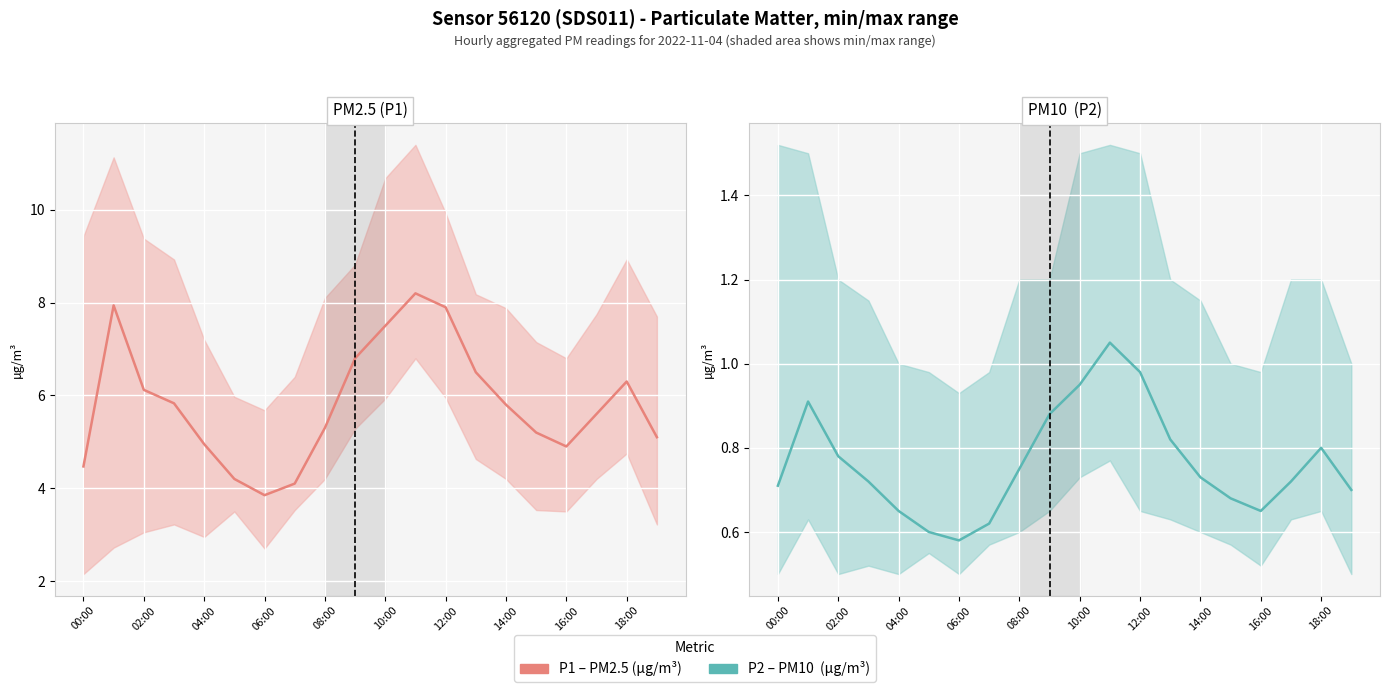

What is the spread (max minus min) of values at 00:00?

3.8